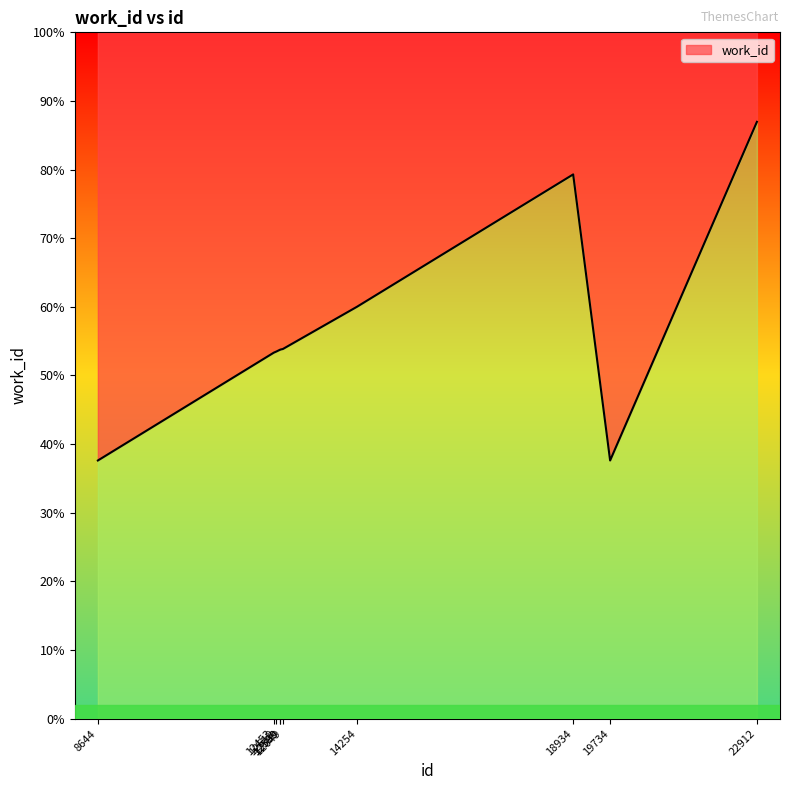

Reading left to right, transcribe all the data shown in this chart.

8644=3330	12453=4721	12510=4736	12589=4759	12590=4760	12649=4768	14254=5313	18934=7020	19734=3330	22912=7698